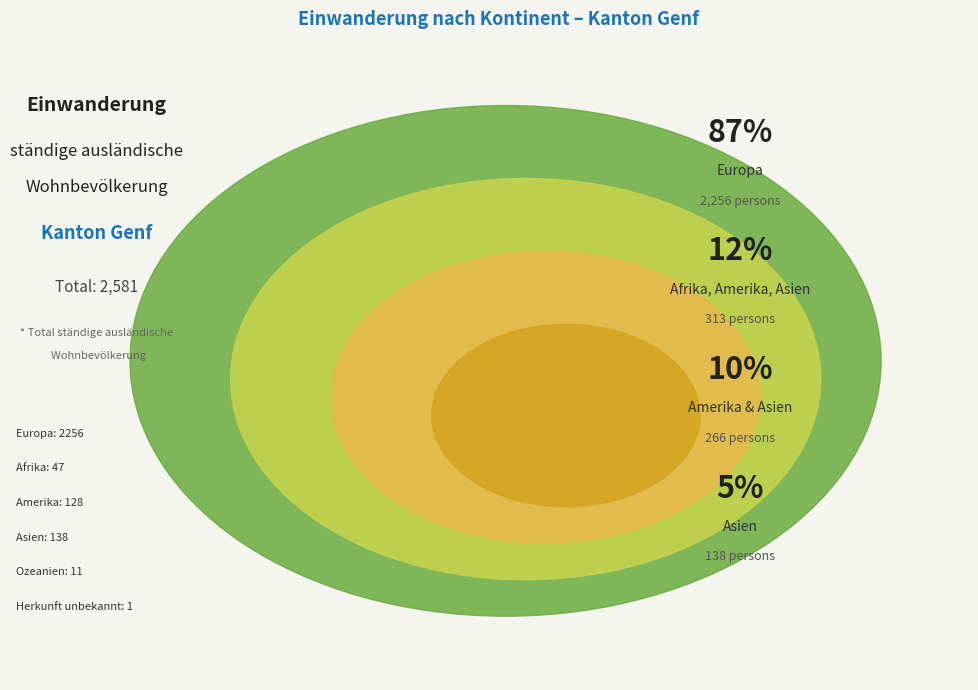

What is the change in value from Afrika to Ozeanien?

-36